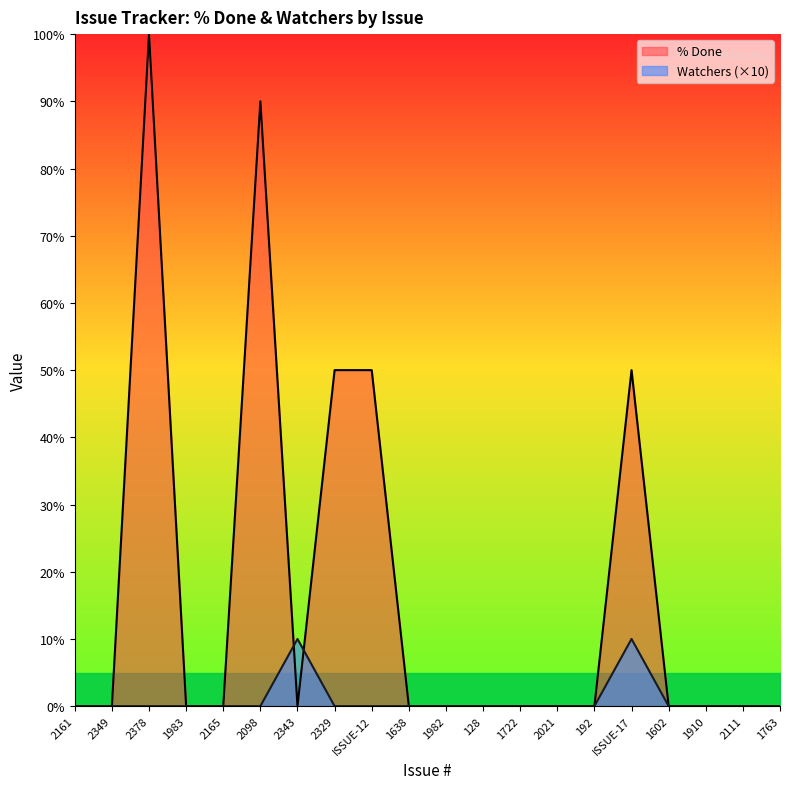

What is the maximum value shown in the chart?

100